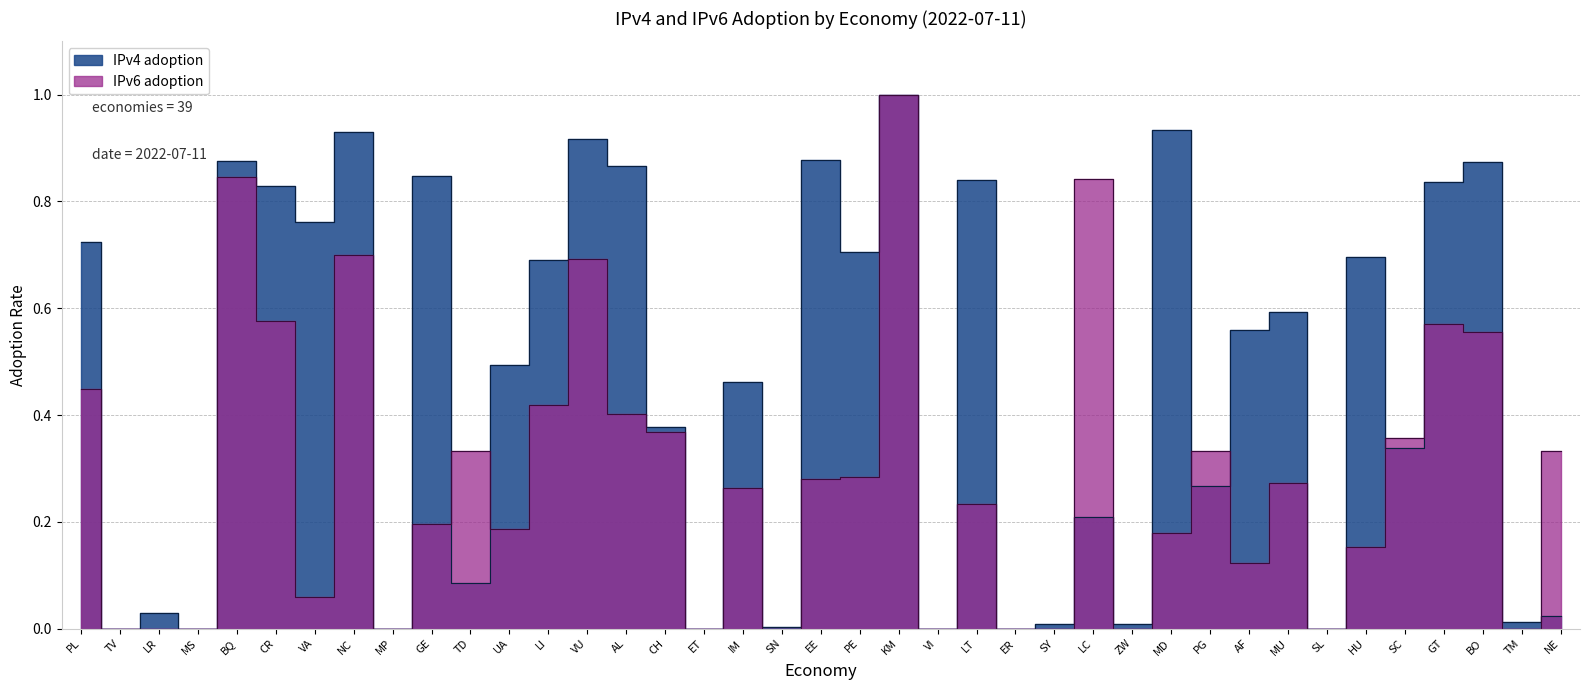

Where is IPv4 adoption nearest to the value 0?

TV